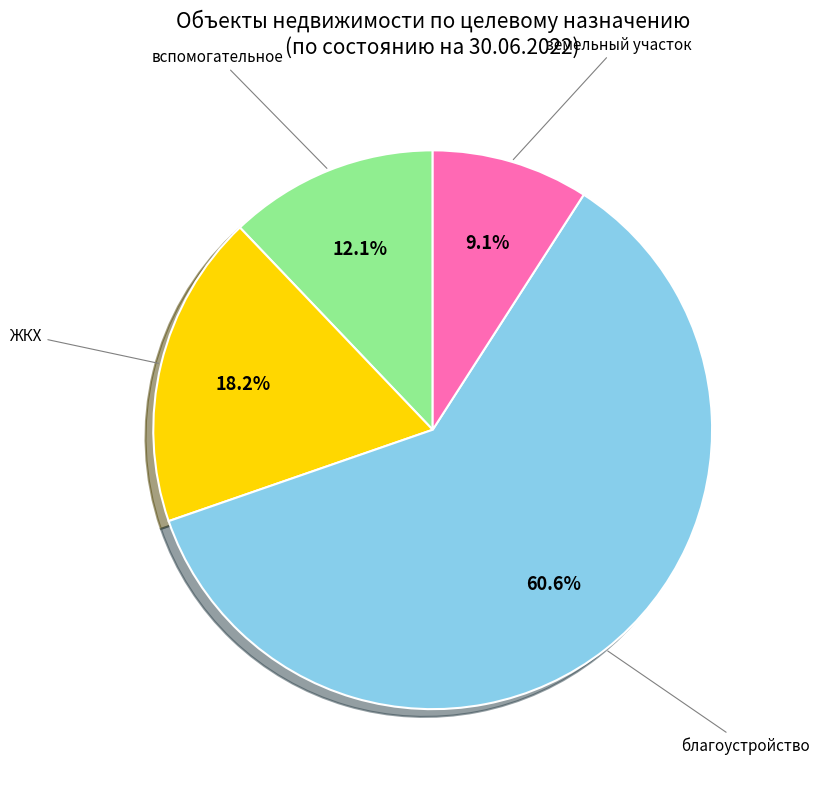

To the nearest percent, what percentage of the pie is благоустройство?

61%